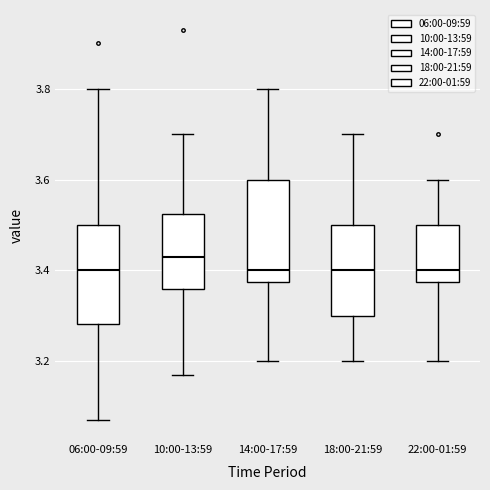

Which box has the highest median line?

10:00-13:59